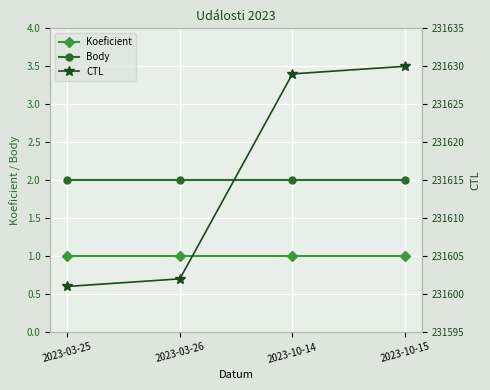

How many lines are shown in the chart?

3